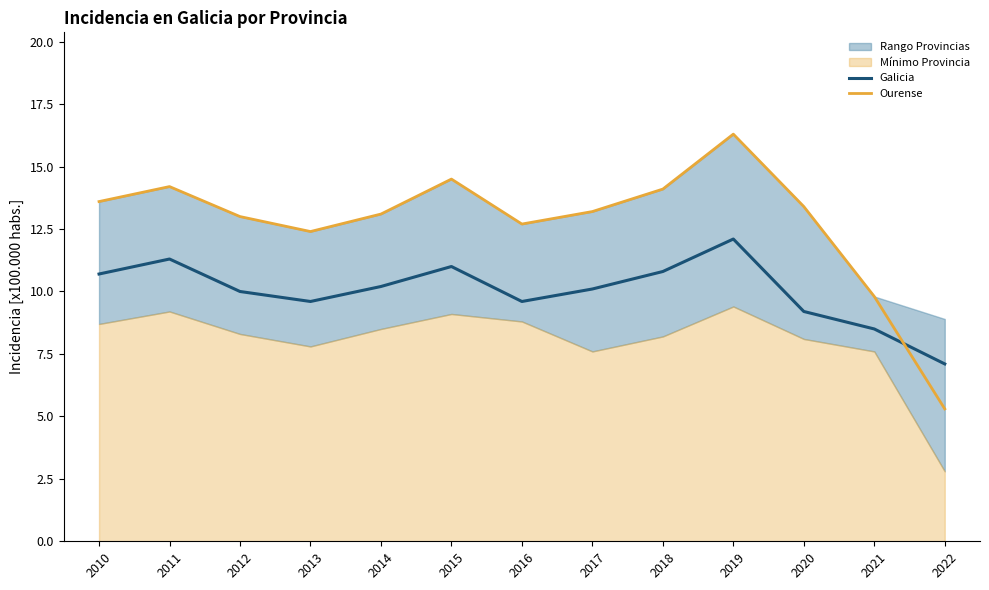

What is the value of the Ourense point at the 8th from the left?

13.2